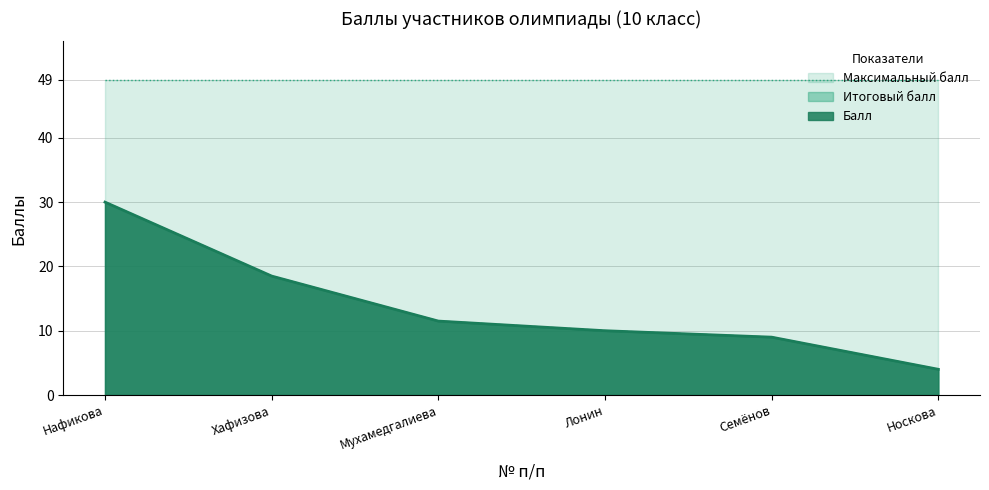

Does the chart have visible grid lines?

Yes